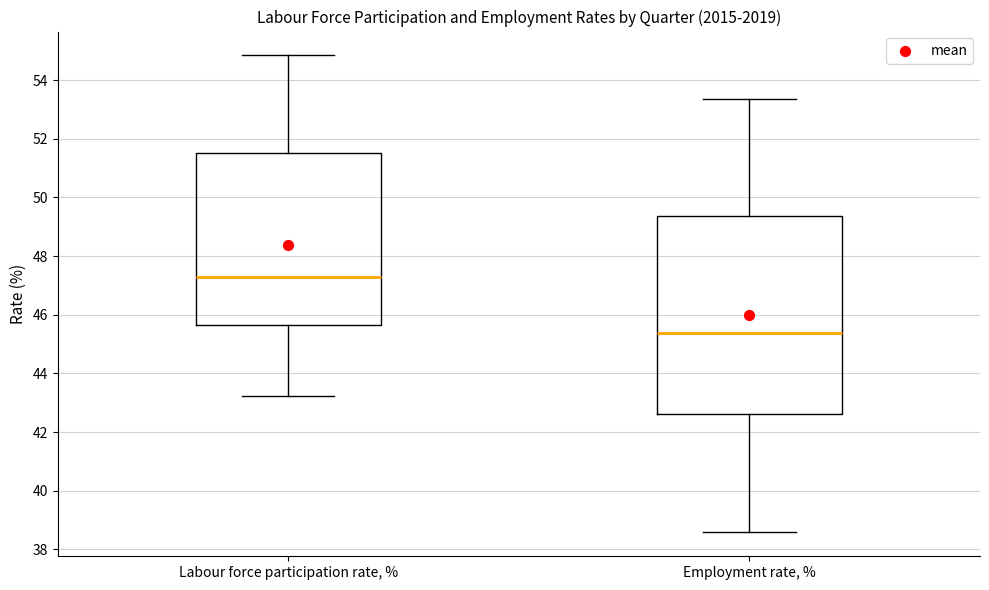

Where is the lower edge of the box for Labour force participation rate, % on the y-axis? The values are not printed on the chart, so give them approximately, as read against the axis.

45.6